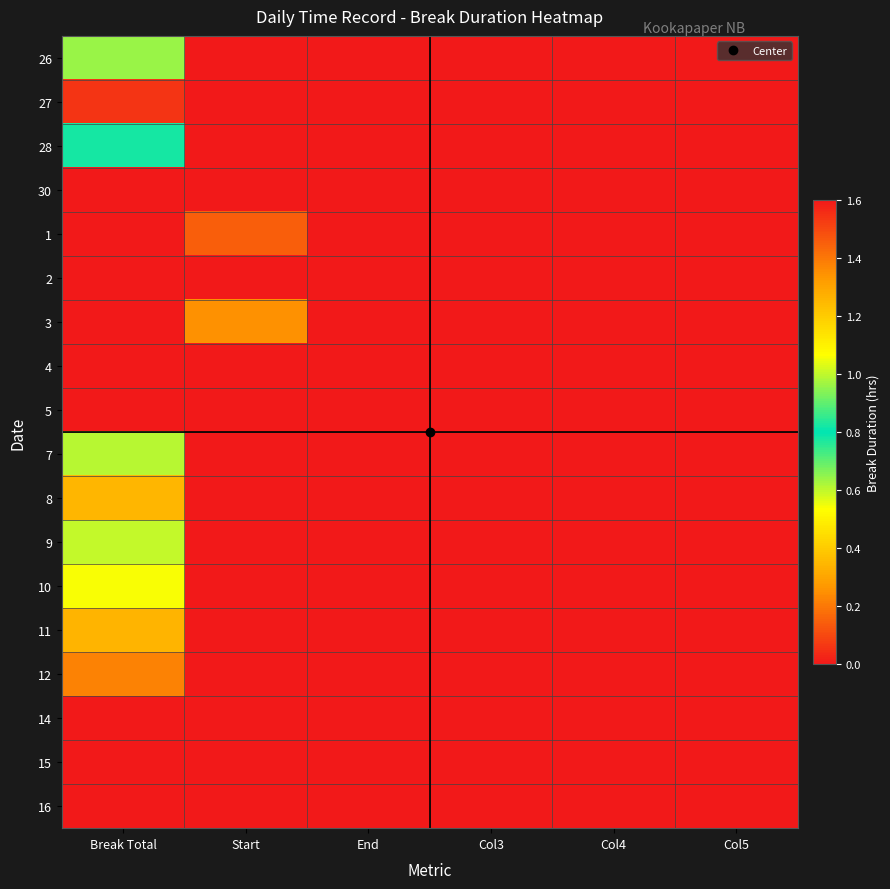

Reading left to right, transcribe all the data shown in this chart.

26: Break Total=1.0	Start=0.0	End=0.0	Col3=0.0	Col4=0.0	Col5=0.0
27: Break Total=1.5	Start=0.0	End=0.0	Col3=0.0	Col4=0.0	Col5=0.0
28: Break Total=0.8	Start=0.0	End=0.0	Col3=0.0	Col4=0.0	Col5=0.0
30: Break Total=0.0	Start=0.0	End=0.0	Col3=0.0	Col4=0.0	Col5=0.0
1: Break Total=0.0	Start=0.1	End=0.0	Col3=0.0	Col4=0.0	Col5=0.0
2: Break Total=0.0	Start=0.0	End=0.0	Col3=0.0	Col4=0.0	Col5=0.0
3: Break Total=0.0	Start=0.2	End=0.0	Col3=0.0	Col4=0.0	Col5=0.0
4: Break Total=0.0	Start=0.0	End=0.0	Col3=0.0	Col4=0.0	Col5=0.0
5: Break Total=0.0	Start=0.0	End=0.0	Col3=0.0	Col4=0.0	Col5=0.0
7: Break Total=1.0	Start=0.0	End=0.0	Col3=0.0	Col4=0.0	Col5=0.0
8: Break Total=1.2	Start=0.0	End=0.0	Col3=0.0	Col4=0.0	Col5=0.0
9: Break Total=1.0	Start=0.0	End=0.0	Col3=0.0	Col4=0.0	Col5=0.0
10: Break Total=1.1	Start=0.0	End=0.0	Col3=0.0	Col4=0.0	Col5=0.0
11: Break Total=1.3	Start=0.0	End=0.0	Col3=0.0	Col4=0.0	Col5=0.0
12: Break Total=0.2	Start=0.0	End=0.0	Col3=0.0	Col4=0.0	Col5=0.0
14: Break Total=0.0	Start=0.0	End=0.0	Col3=0.0	Col4=0.0	Col5=0.0
15: Break Total=0.0	Start=0.0	End=0.0	Col3=0.0	Col4=0.0	Col5=0.0
16: Break Total=0.0	Start=0.0	End=0.0	Col3=0.0	Col4=0.0	Col5=0.0